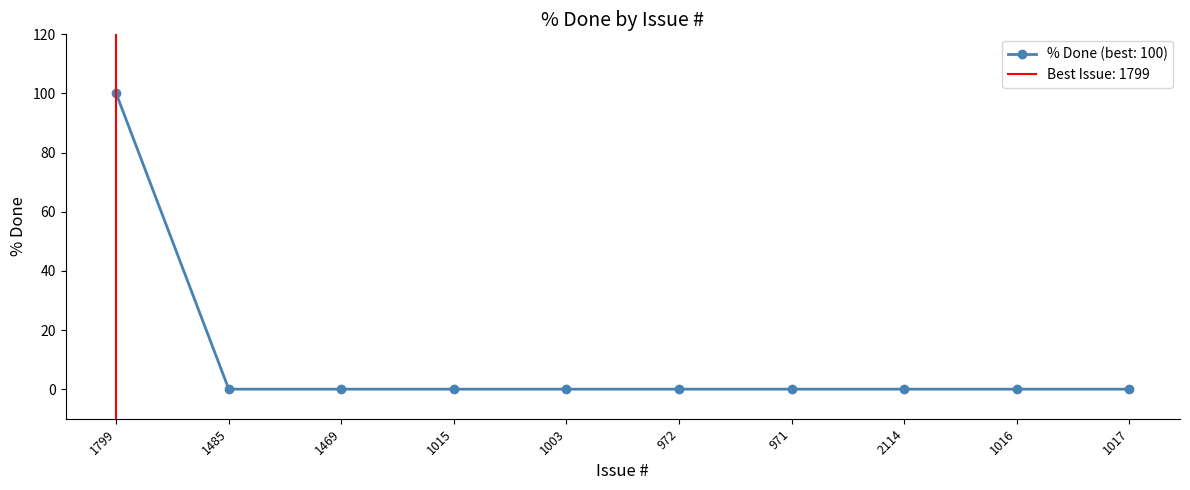

Which category has the lowest value across all series?

1485